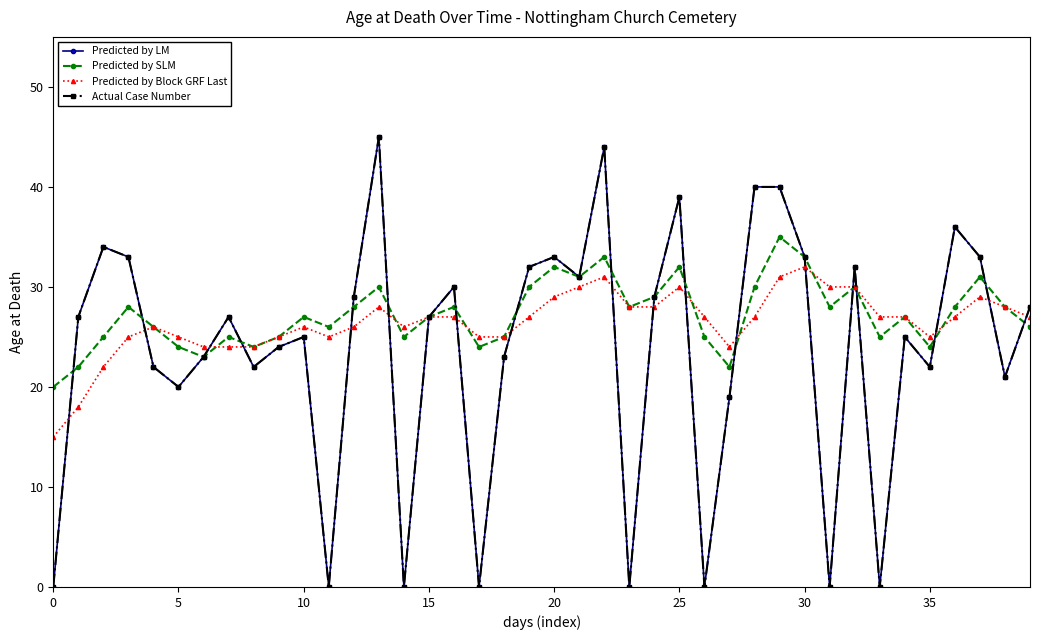

Is this an area chart (filled region under the line)?

No